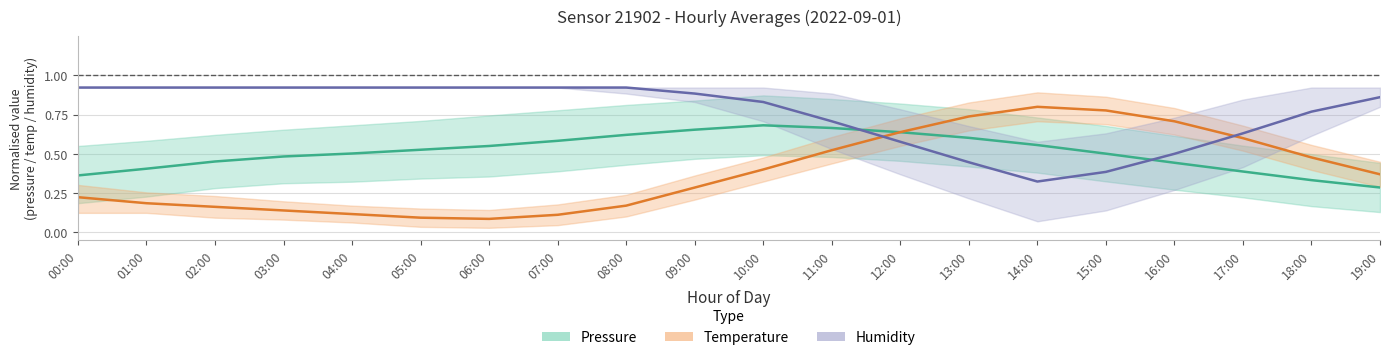

Is this an area chart (filled region under the line)?

No